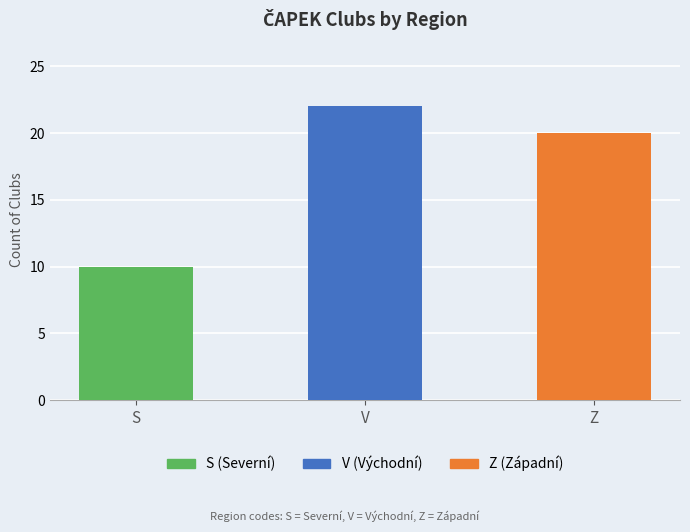

Is it true that the value at V is 22?

True